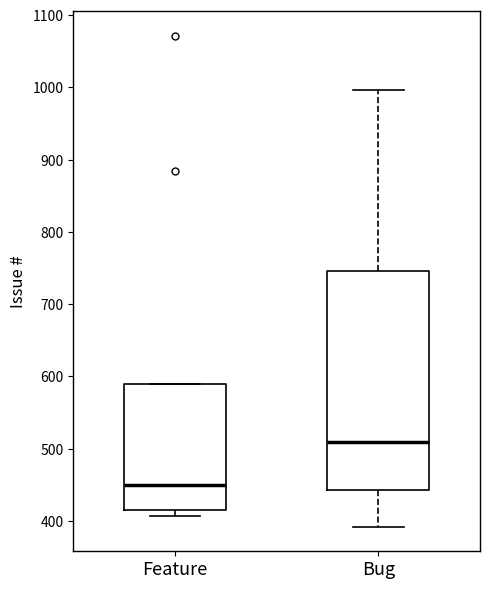

Comparing the boxes themselves (not the whiskers), which one is the tallest?

Bug